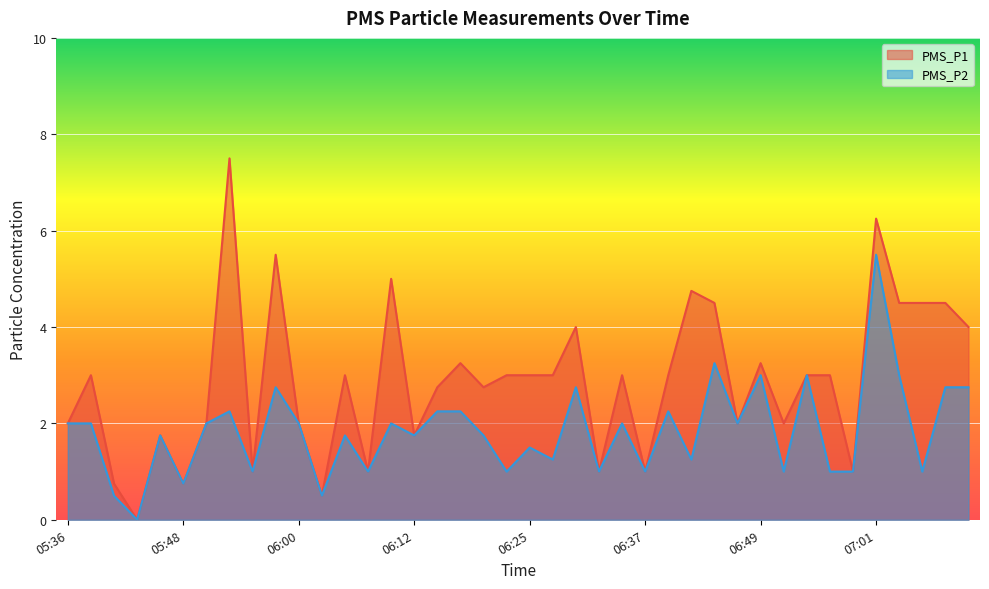

Which label corresponds to the largest value in the chart?

05:53